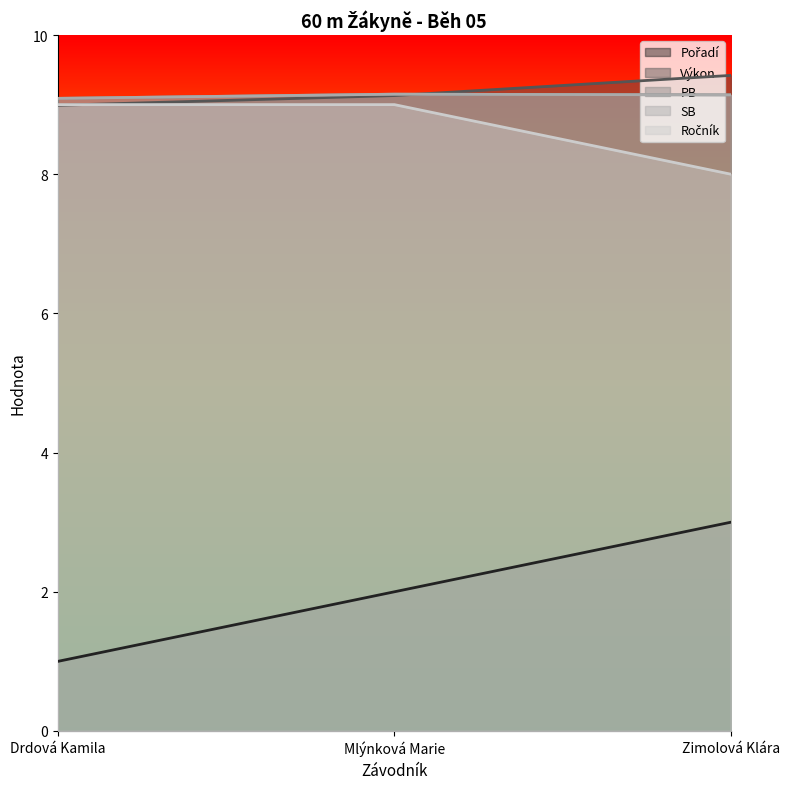

How many Pořadí values are between 1 and 3?

3